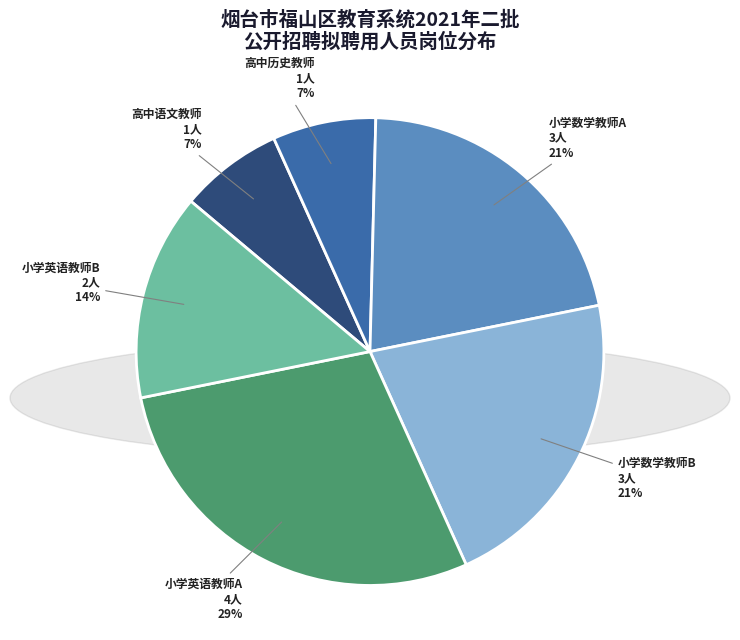

Is it true that 高中语文教师 is 1% of the pie?

False